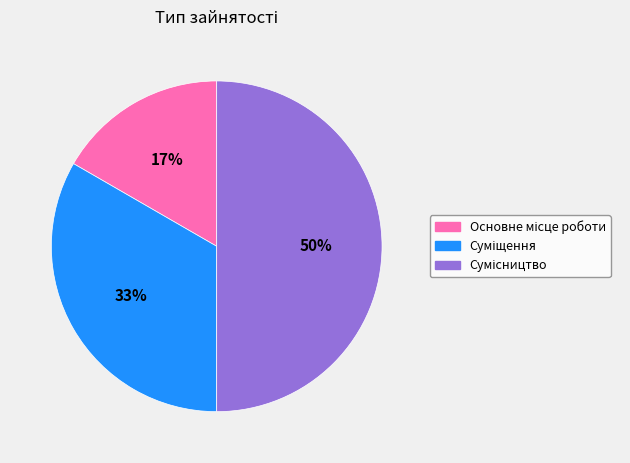

To the nearest percent, what is the difference between the largest and smallest slice percentages?

33%